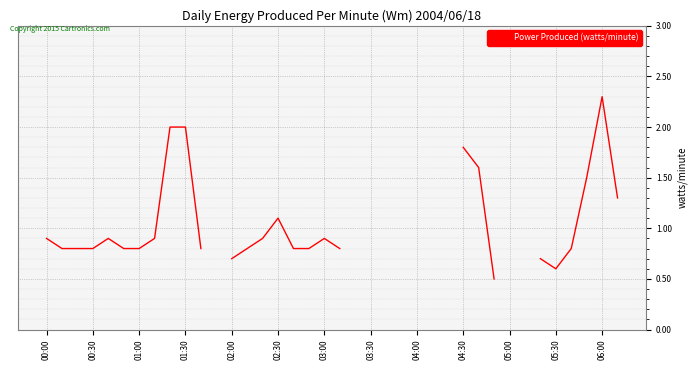

Read the value at 14.

0.9